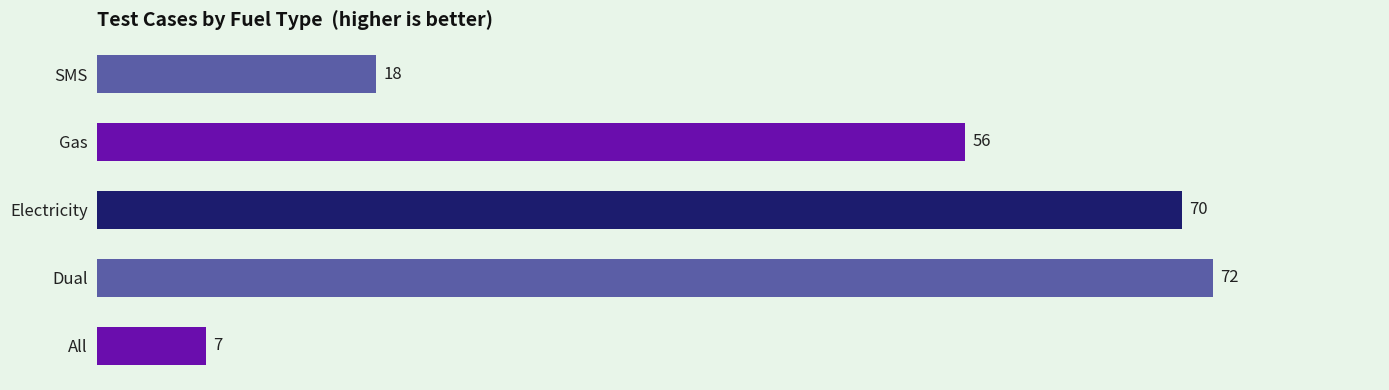

How many data points are less than 56?

2